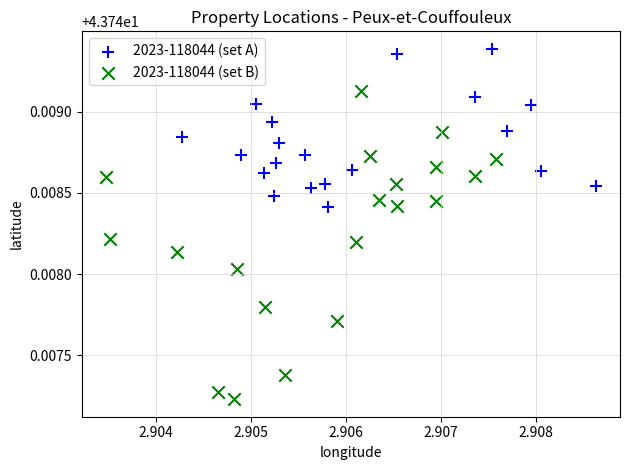

What are all the series names shown in the legend?

2023-118044 (set A), 2023-118044 (set B)